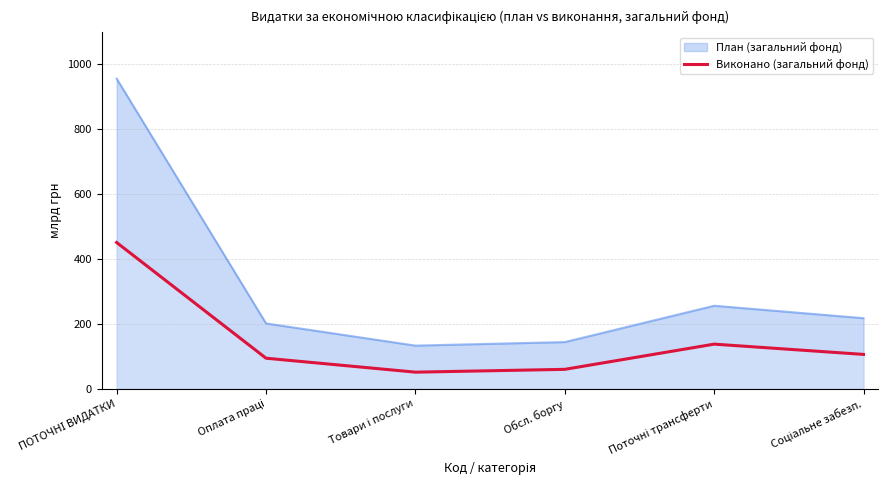

What is the label of the 4th point from the left?

Обсл. боргу